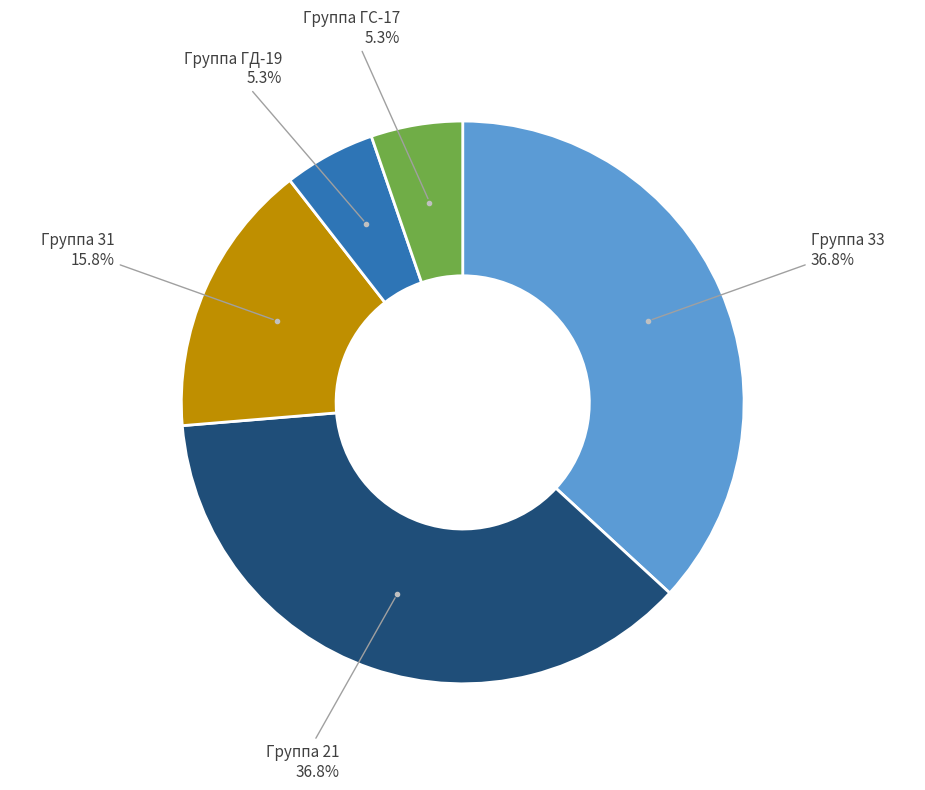

Is there a majority slice in this chart?

No